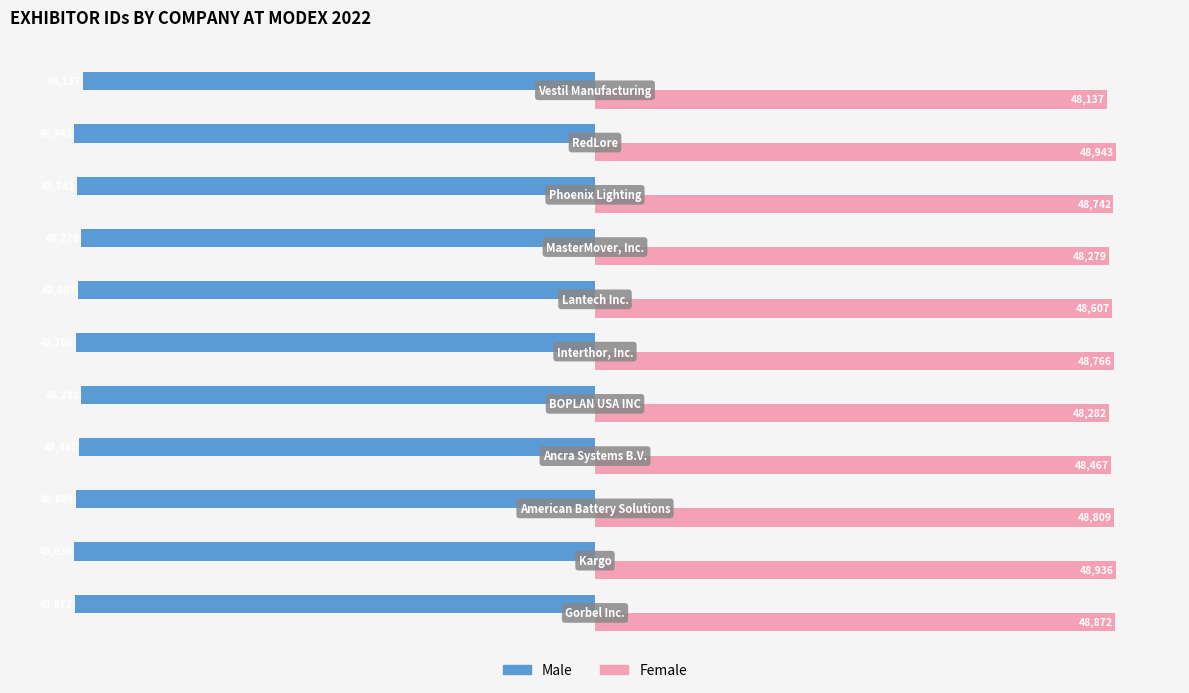

What is the approximate value of Female at Gorbel Inc.?

48872